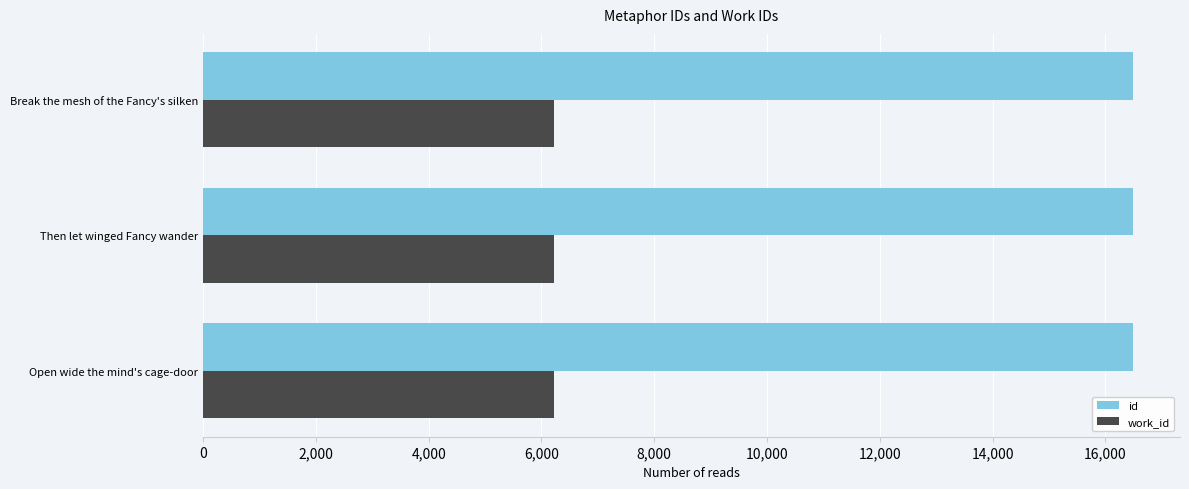

Read the work_id value at Break the mesh of the Fancy's silken.

6219